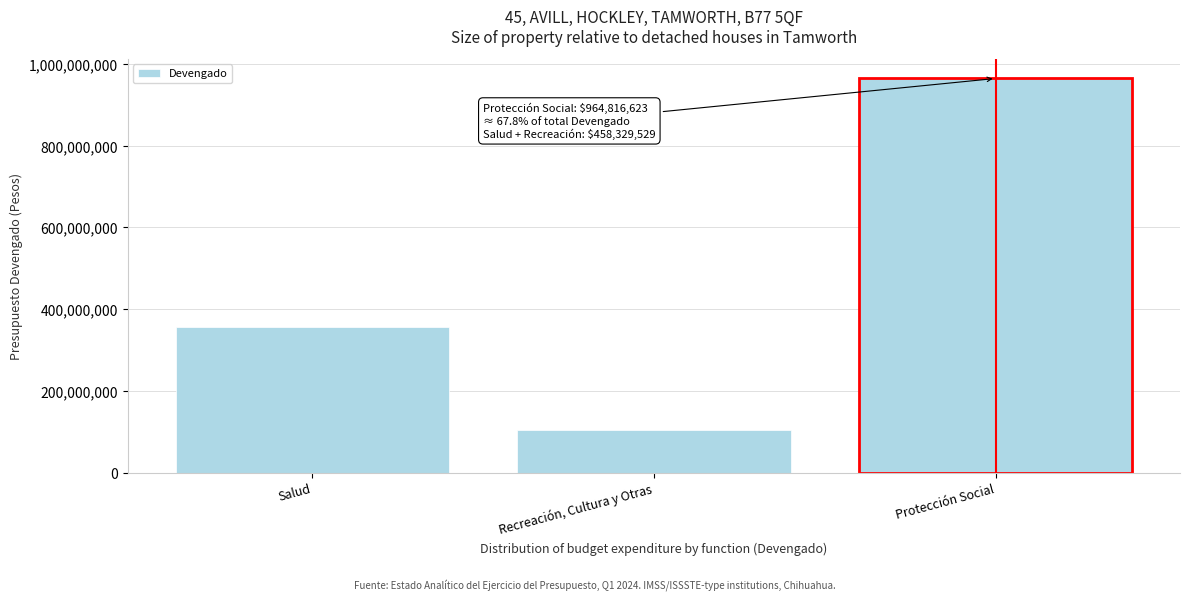

Reading left to right, transcribe all the data shown in this chart.

355265344	103064185	964816623